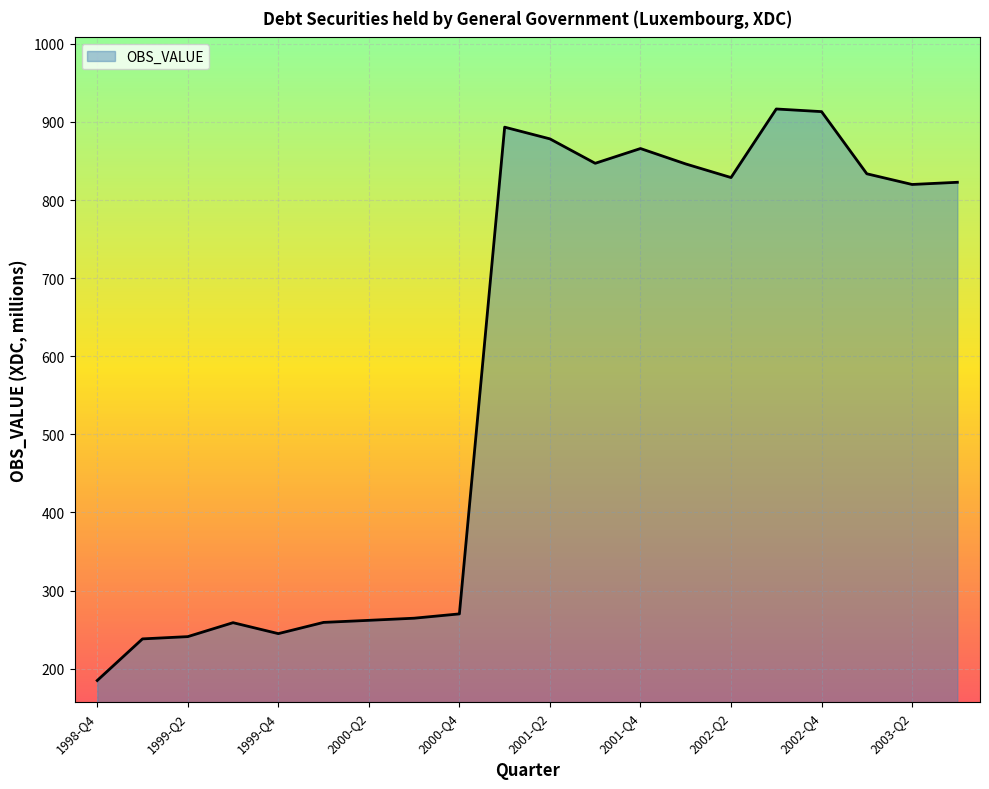

What is the smallest value displayed?

184.8